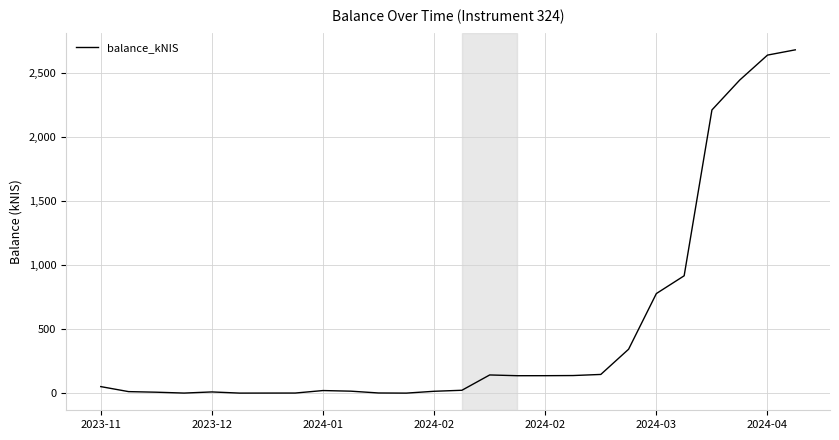

How many lines are shown in the chart?

1